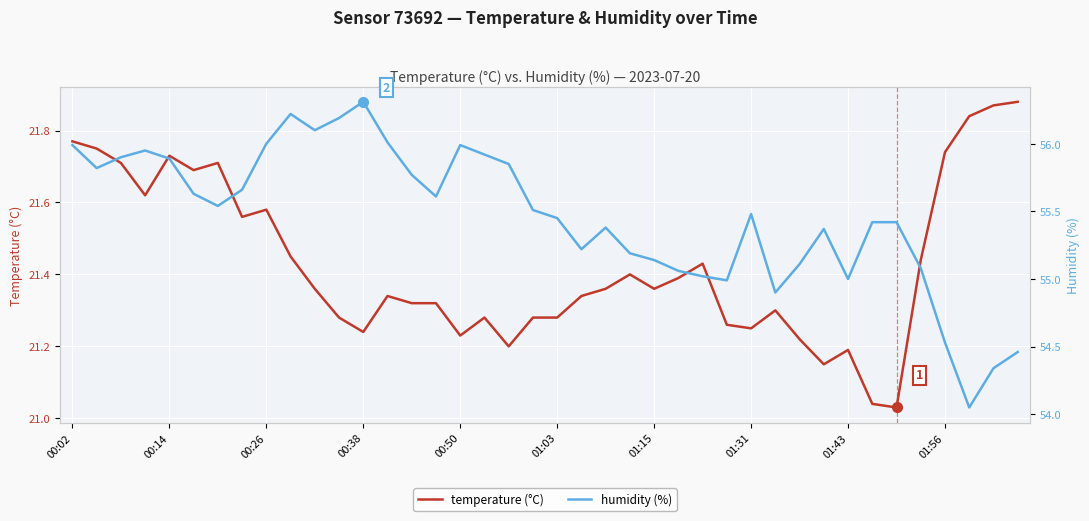

What is the highest value of the temperature (°C) series?

21.9